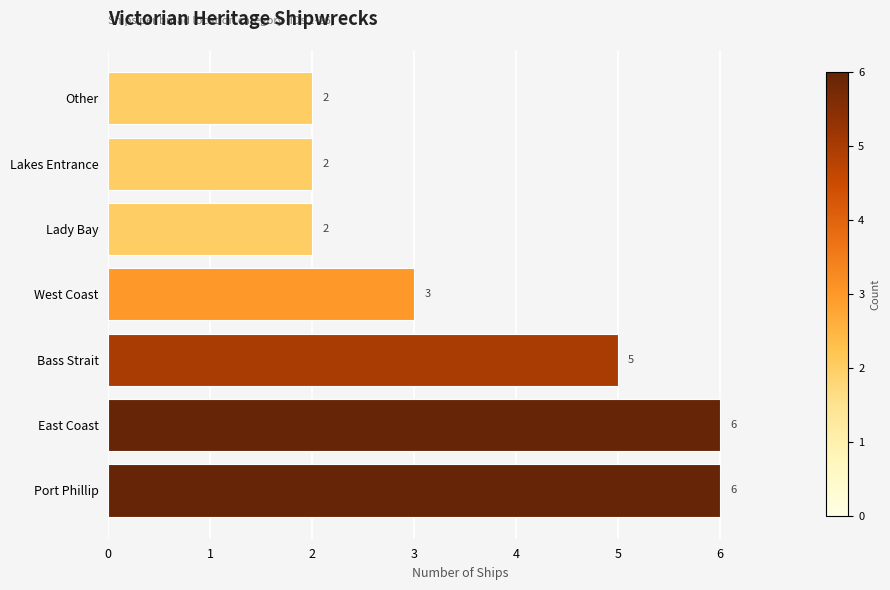

The value at Lakes Entrance is 2. True or false?

True